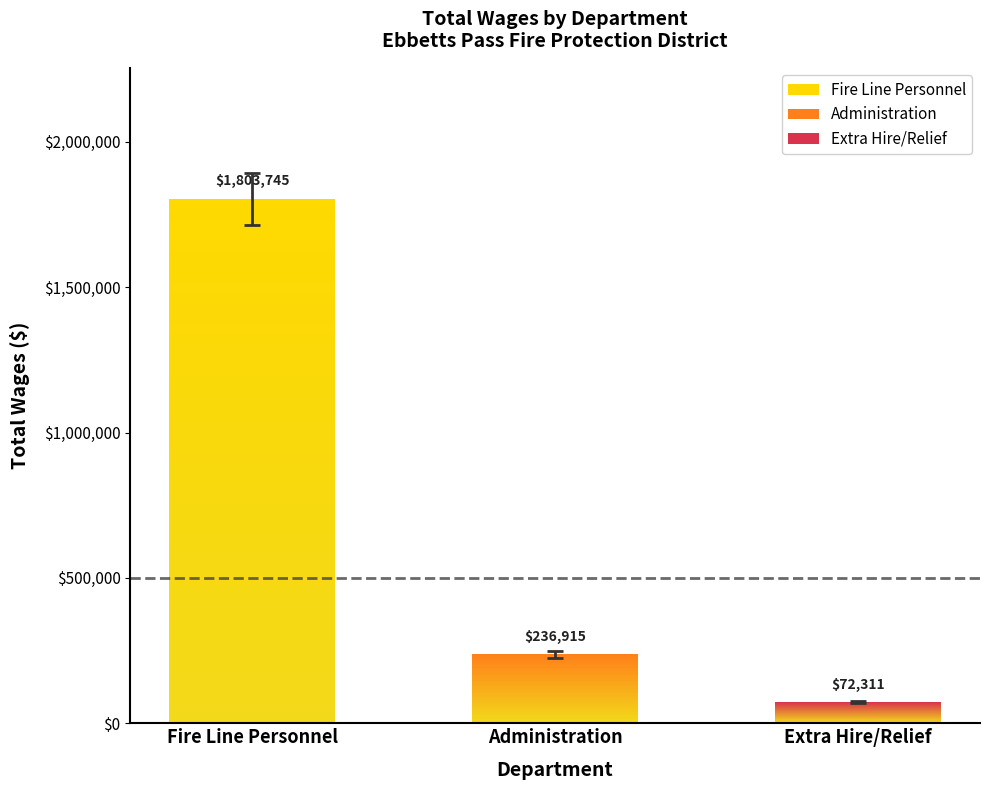

How many data points are above 236915?

1